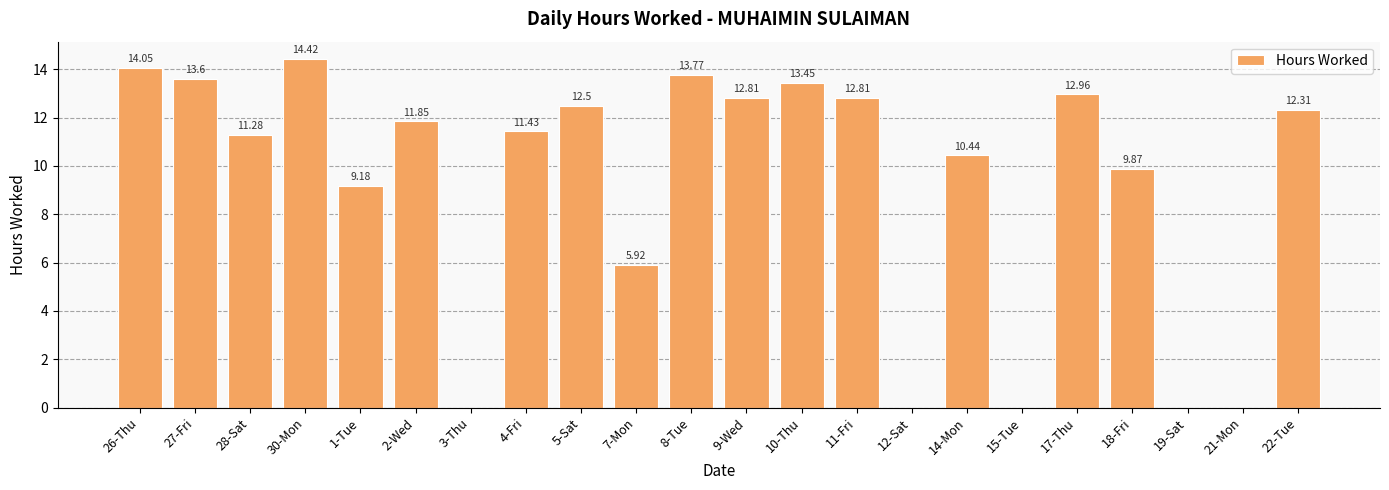

What is the change in value from 1-Tue to 3-Thu?

-9.2